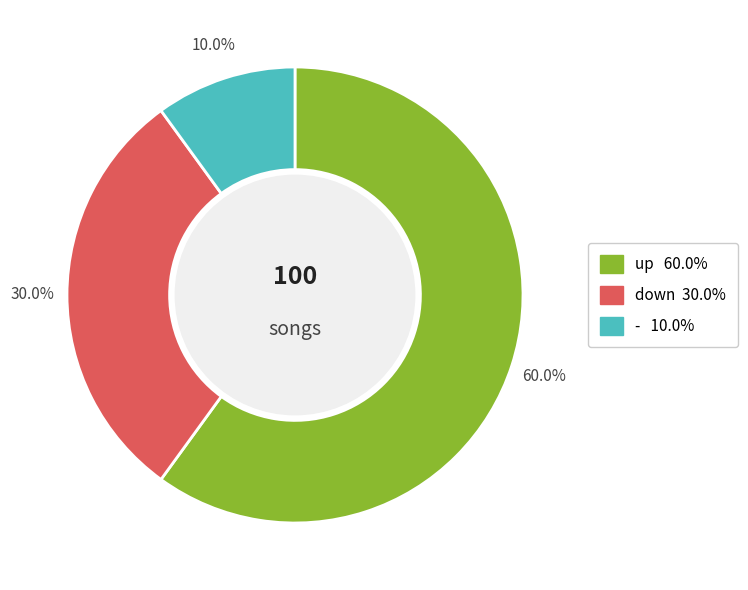

How many slices are in this pie chart?

3